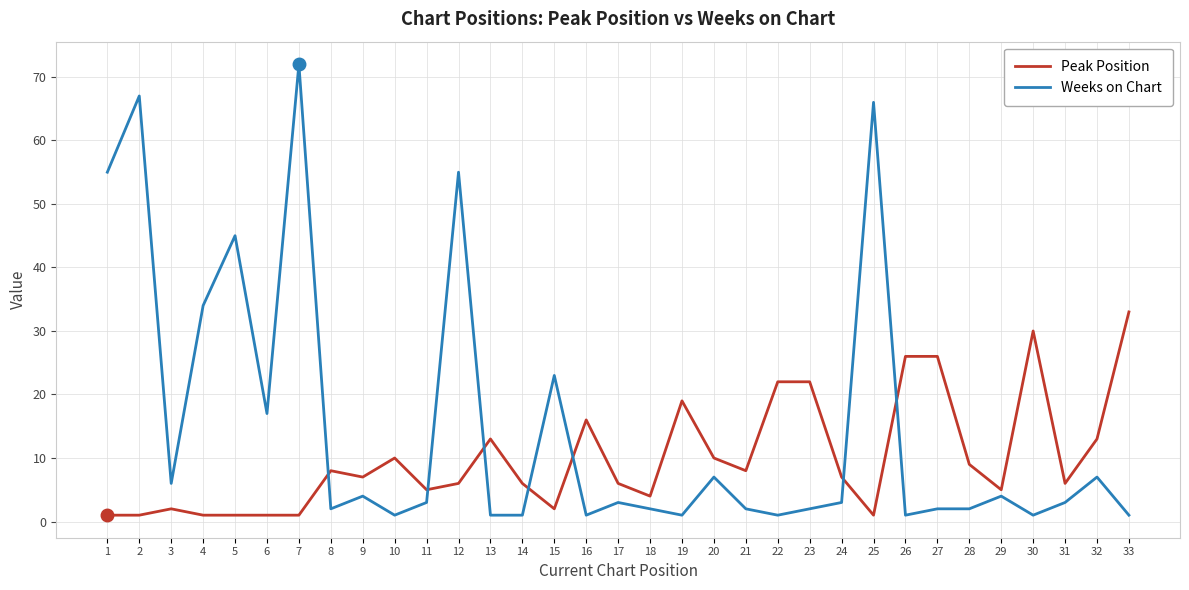

What is the maximum value shown in the chart?

72